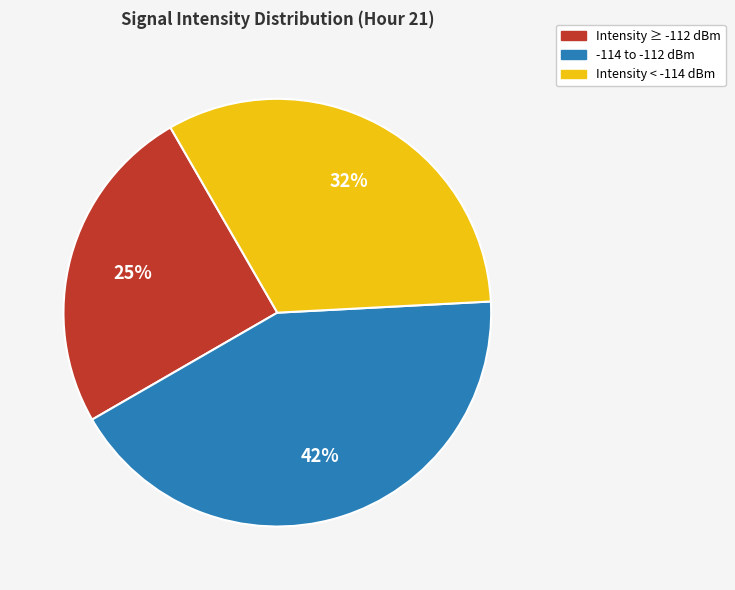

To the nearest percent, what is the average slice percentage?

33%